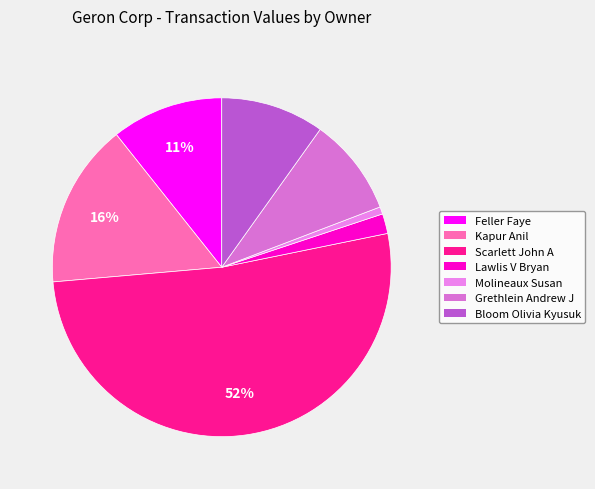

Rank the categories by value from highest to lowest.

Scarlett John A, Kapur Anil, Feller Faye, Bloom Olivia Kyusuk, Grethlein Andrew J, Lawlis V Bryan, Molineaux Susan